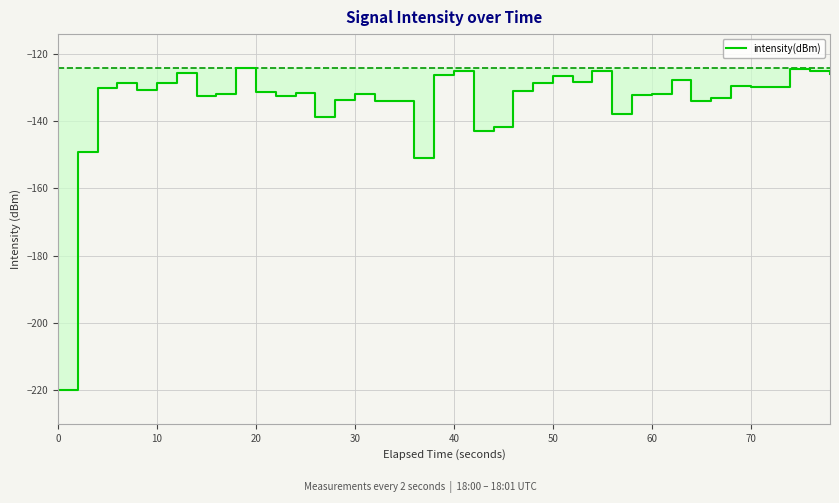

What is the sum of all values?

-5359.6